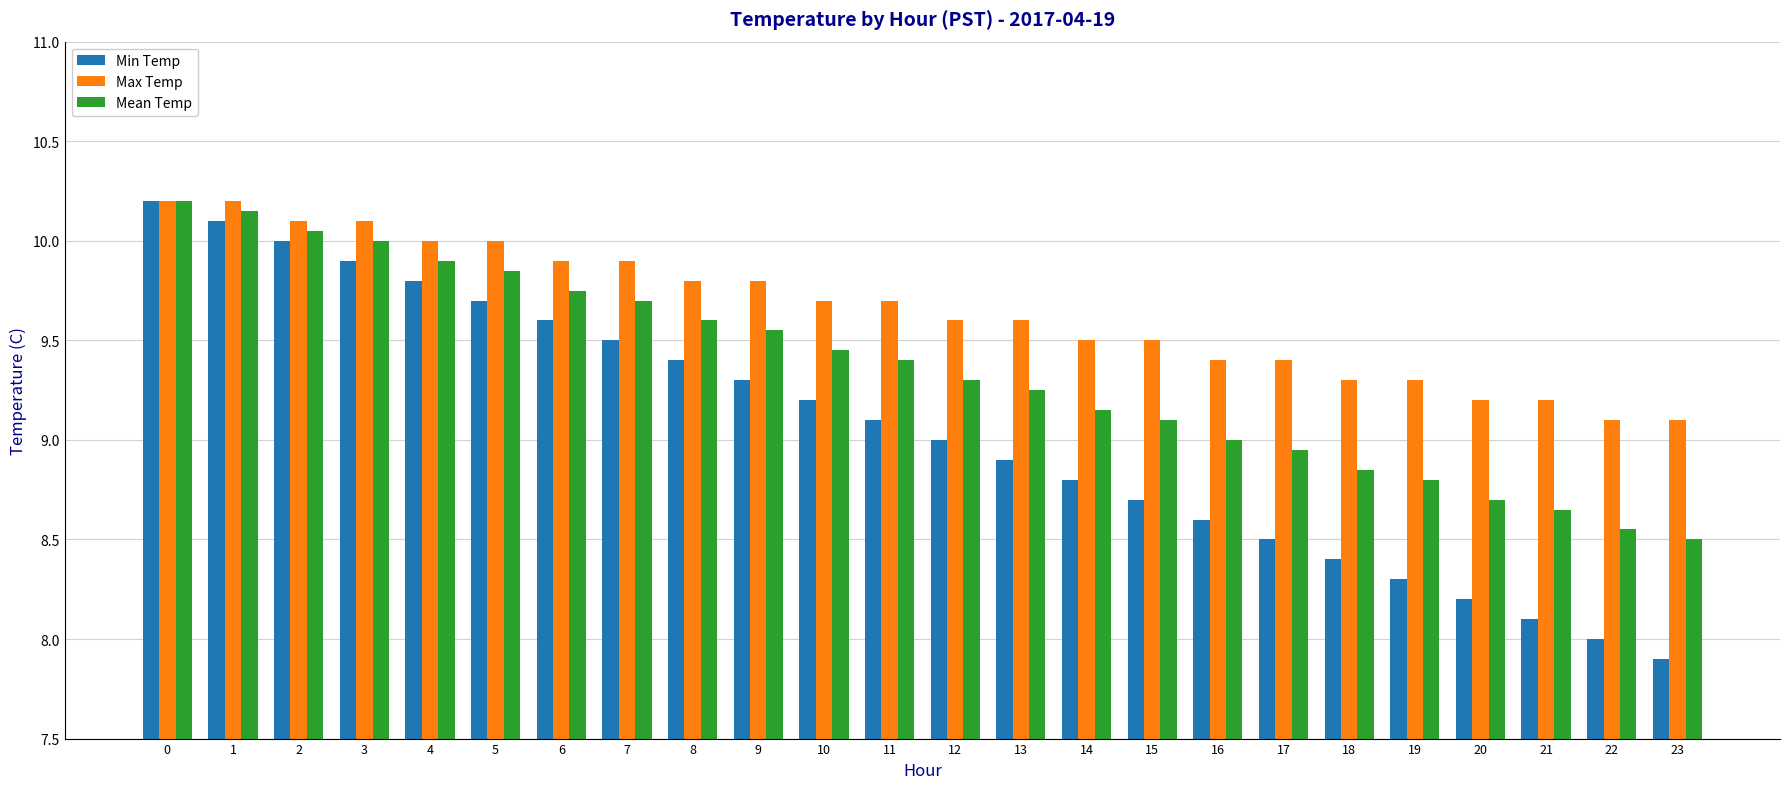

What is the minimum value shown in the chart?

7.9